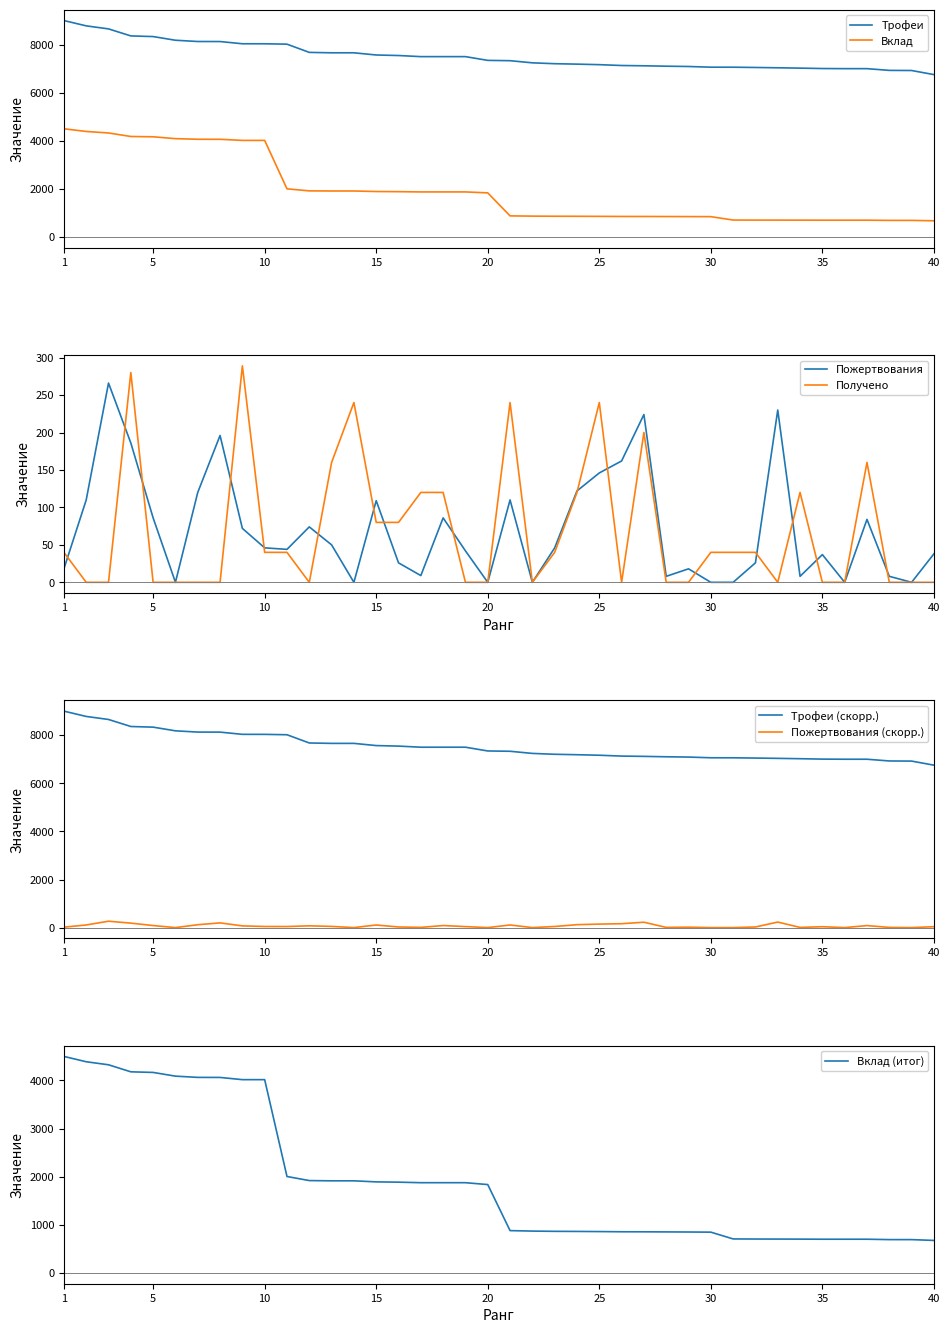

The value of Получено at 16 is 80. True or false?

True